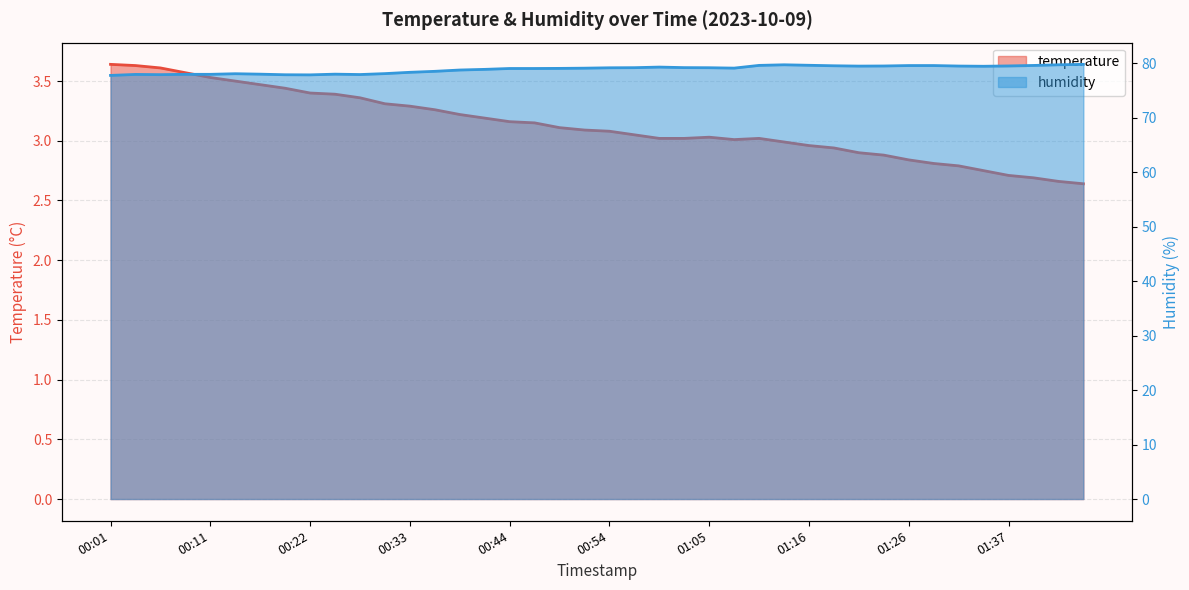

Which series changed the most between 00:28 and 00:41?

humidity